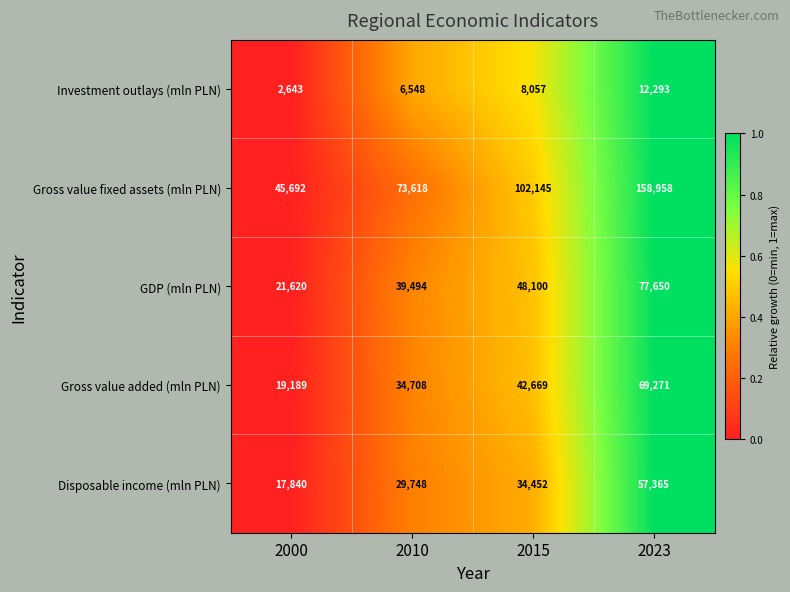

How many Disposable income (mln PLN) values are between 29748 and 57365?

3